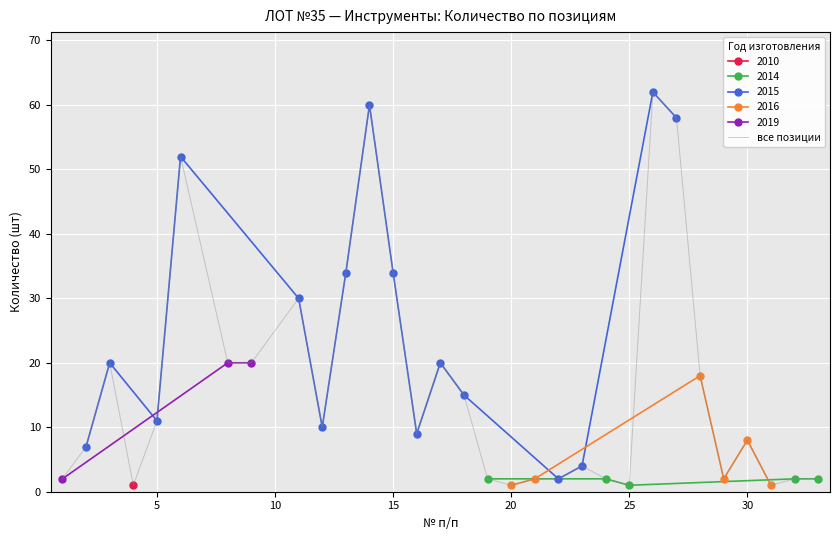

Reading right to left, what are all the values shown in this chart?

2	2	1	8	2	18	58	62	1	2	4	2	2	1	2	15	20	9	34	60	34	10	30	20	20	52	11	1	20	7	2